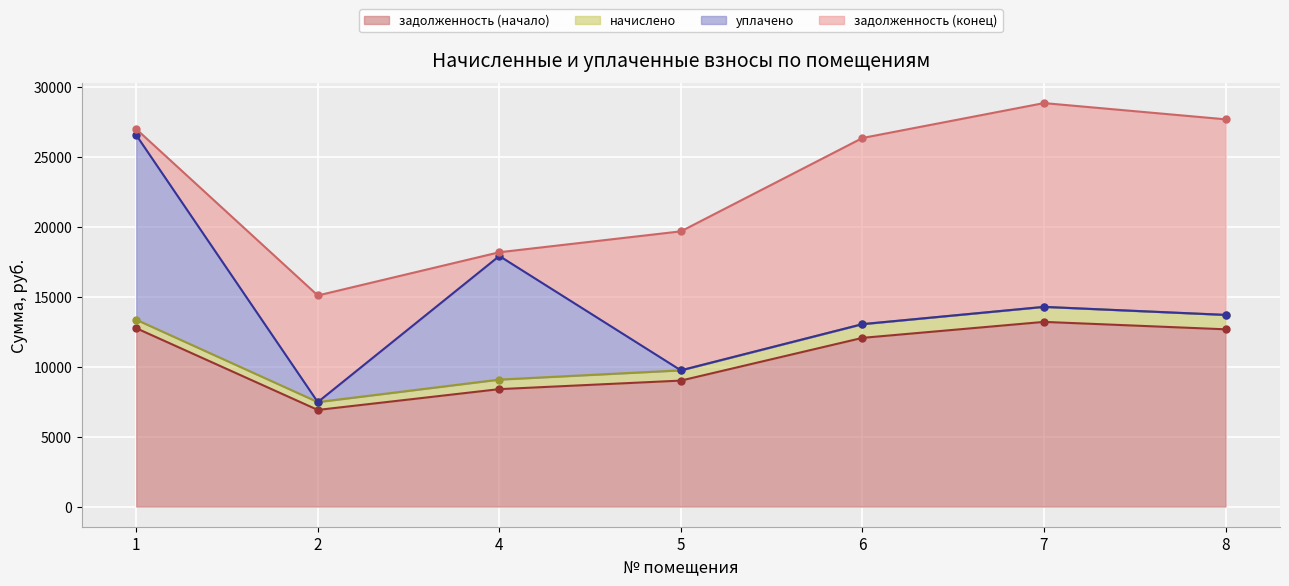

What is the highest value of the задолженность (начало) series?

13199.8